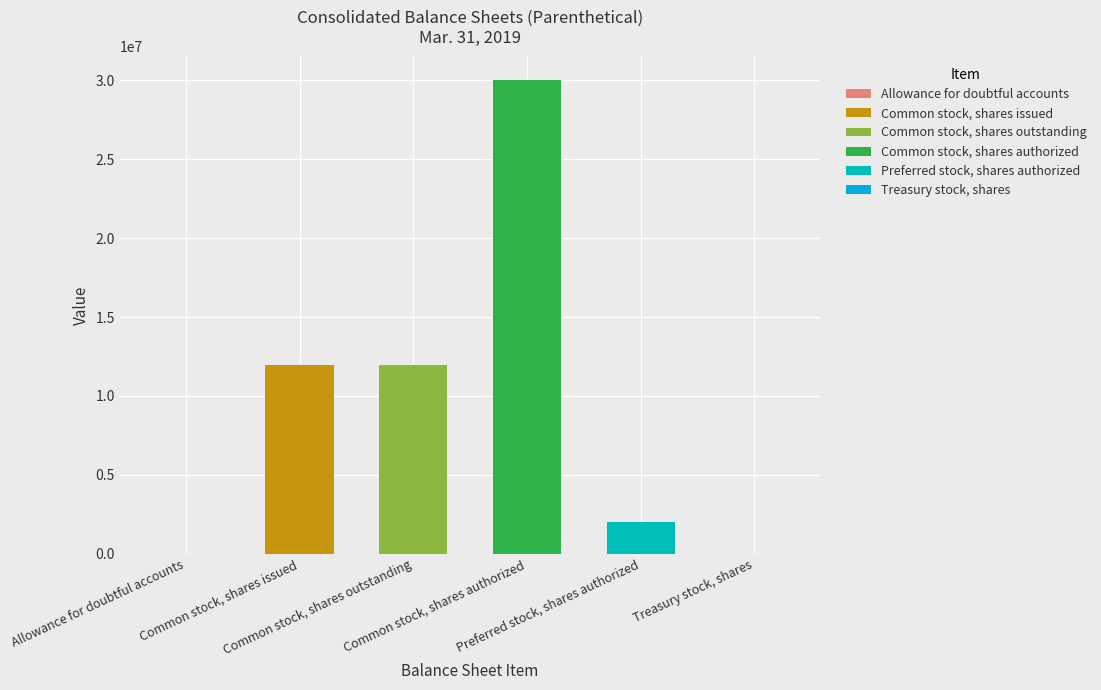

What is the value of the 1st bar from the left?

136